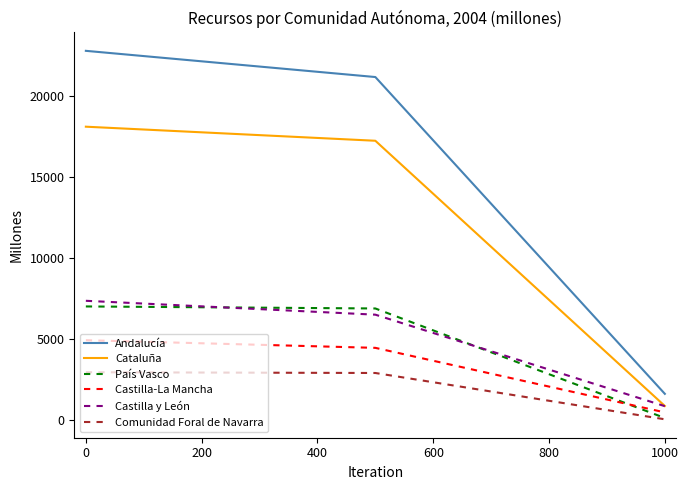

Does the chart display data point markers on the line(s)?

No